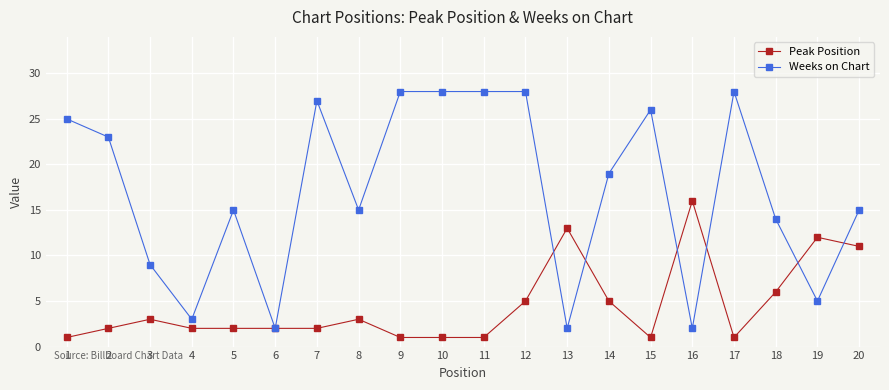

At 19, list the series in order from smallest to largest.

Weeks on Chart, Peak Position